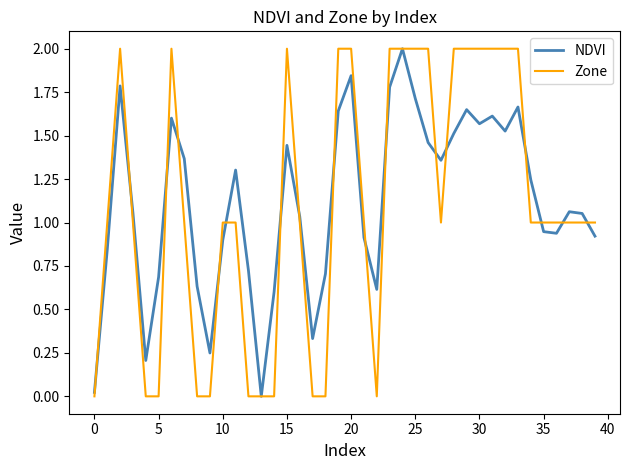

What is the maximum value for NDVI?

2.0